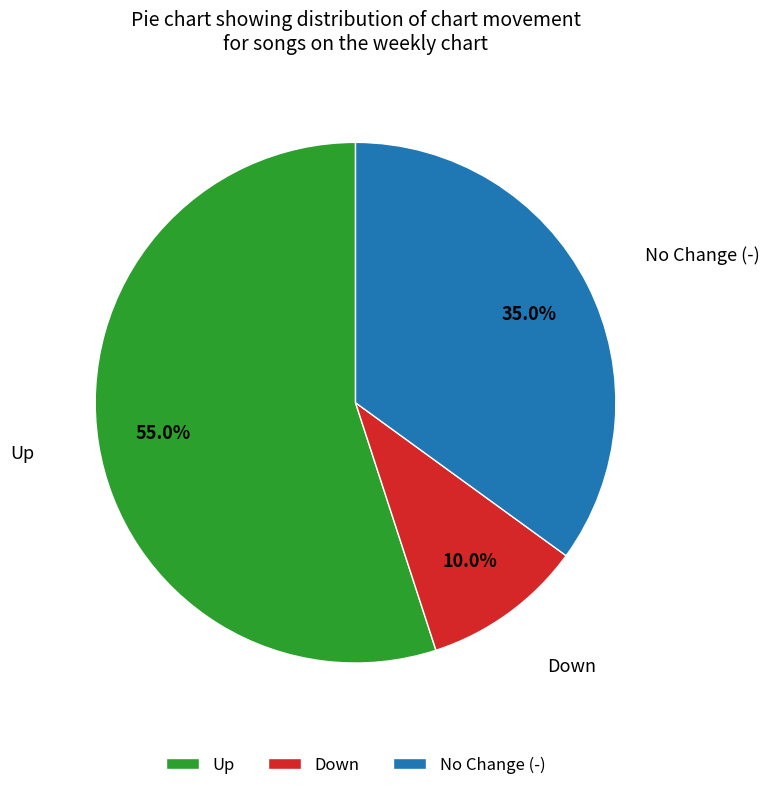

Is there any slice that represents more than half of the pie?

Yes